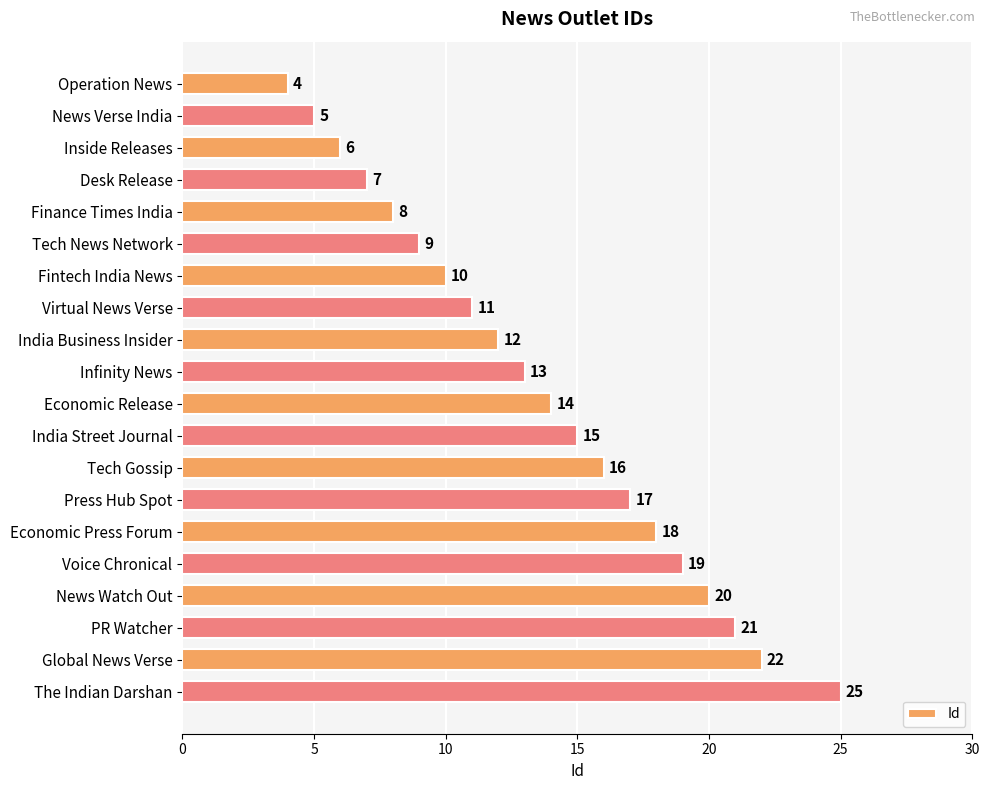

What is the difference between the values at Virtual News Verse and Inside Releases?

5